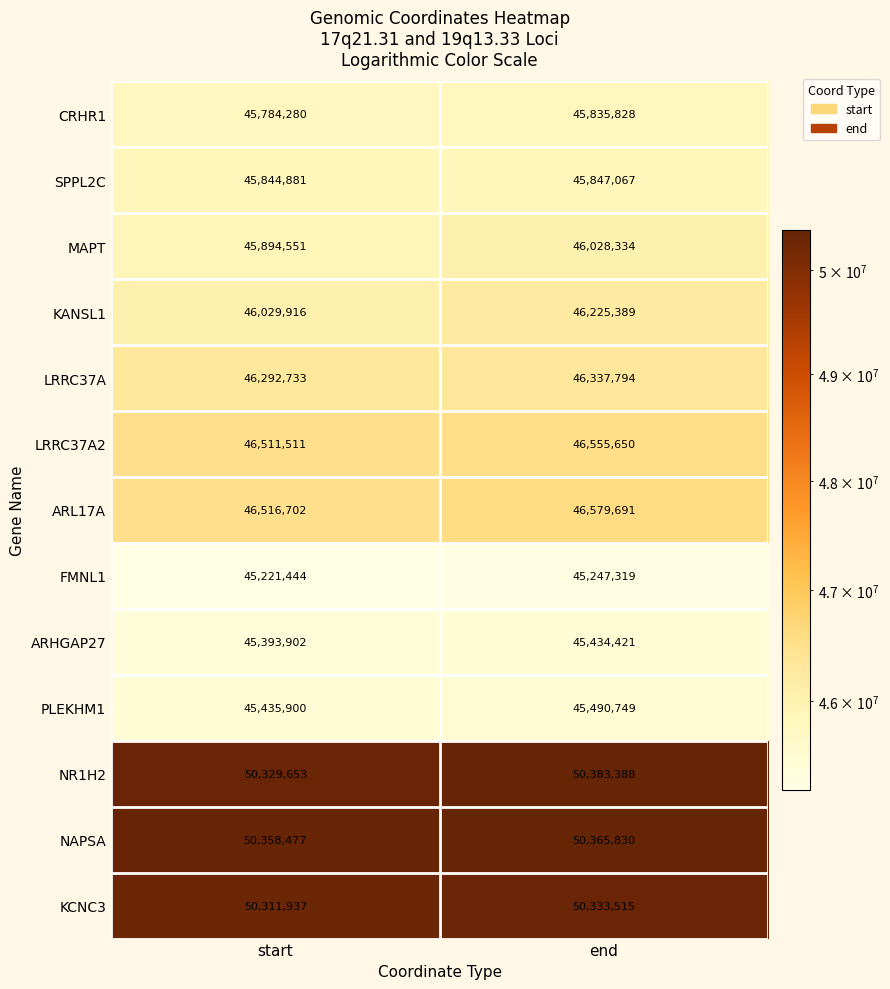

What is the highest value of the SPPL2C series?

45847067